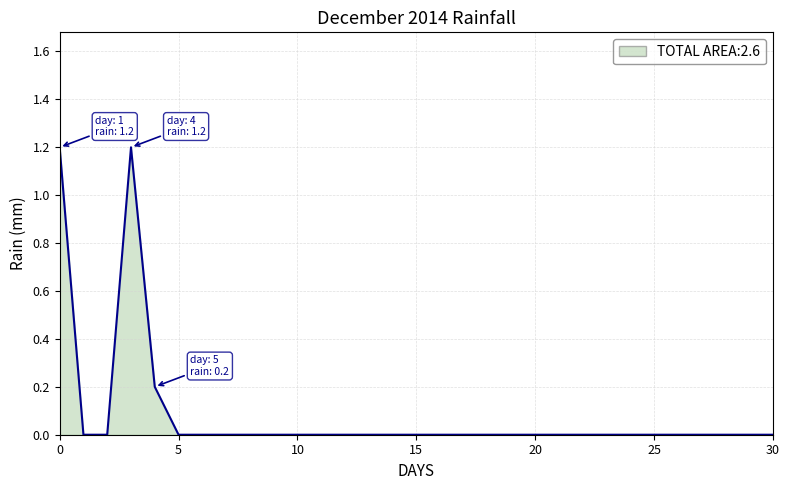

What is the difference between the maximum and minimum values?

1.2